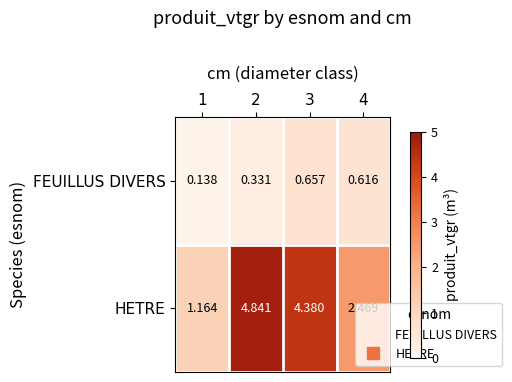

Which series has the largest total across all categories?

HETRE